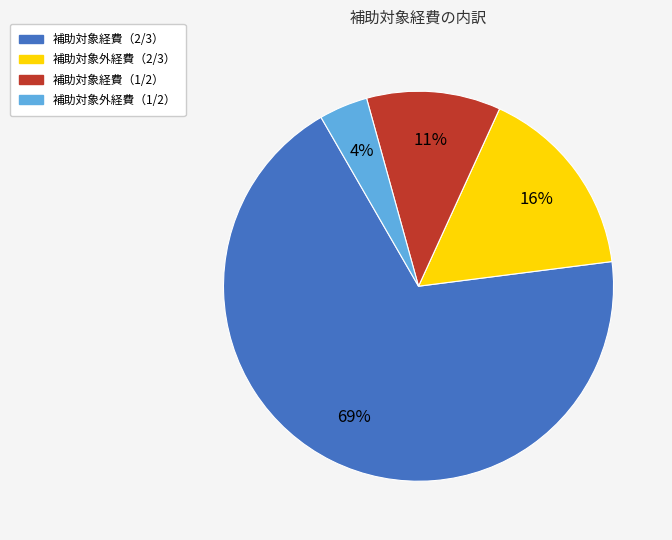

To the nearest percent, what is the average slice percentage?

25%